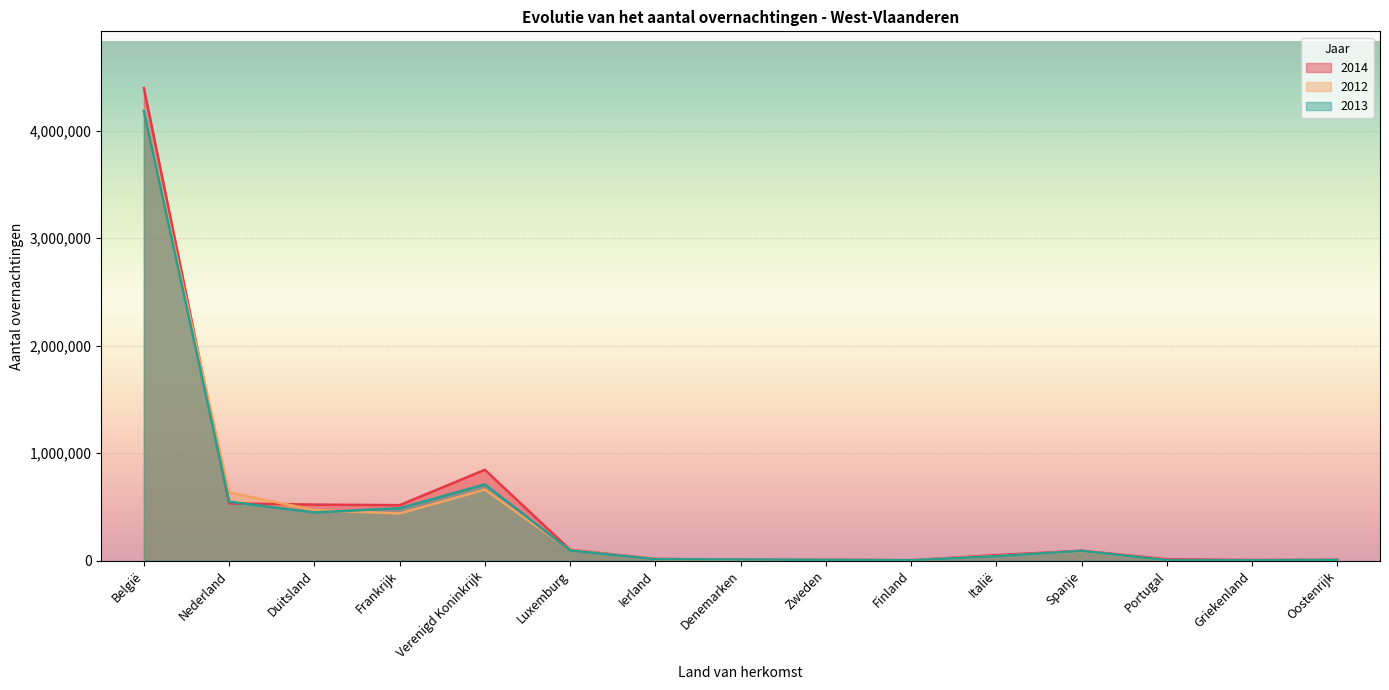

Read the 2014 value at Griekenland, to the nearest 50.

5000